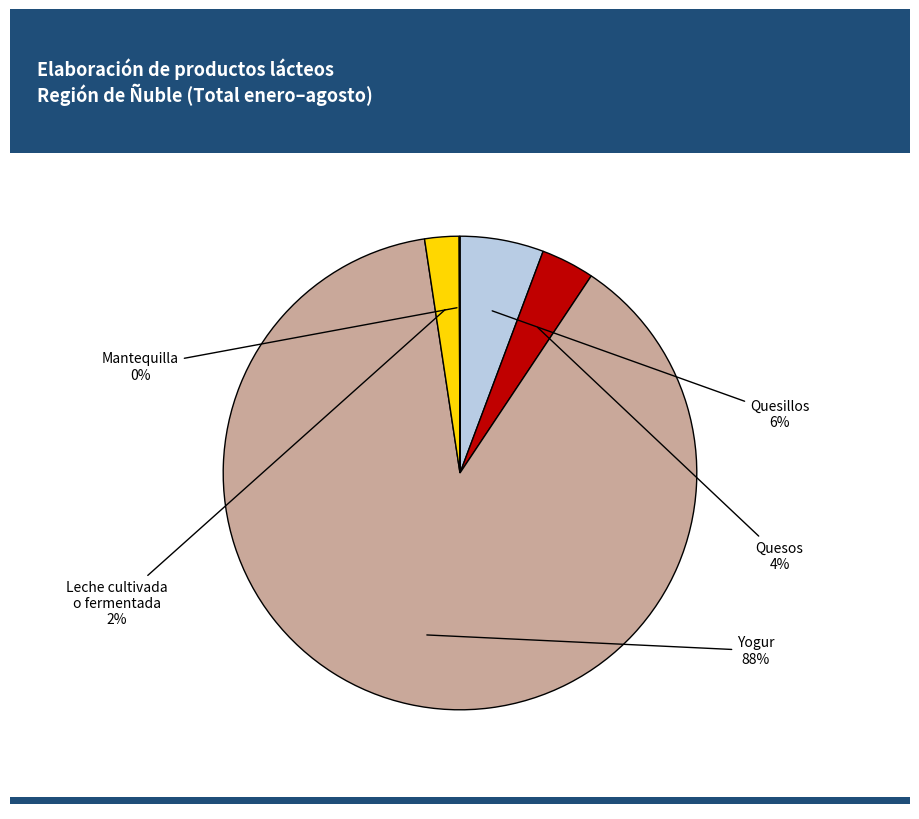

What percentage is the Quesillos slice, to the nearest percent?

6%